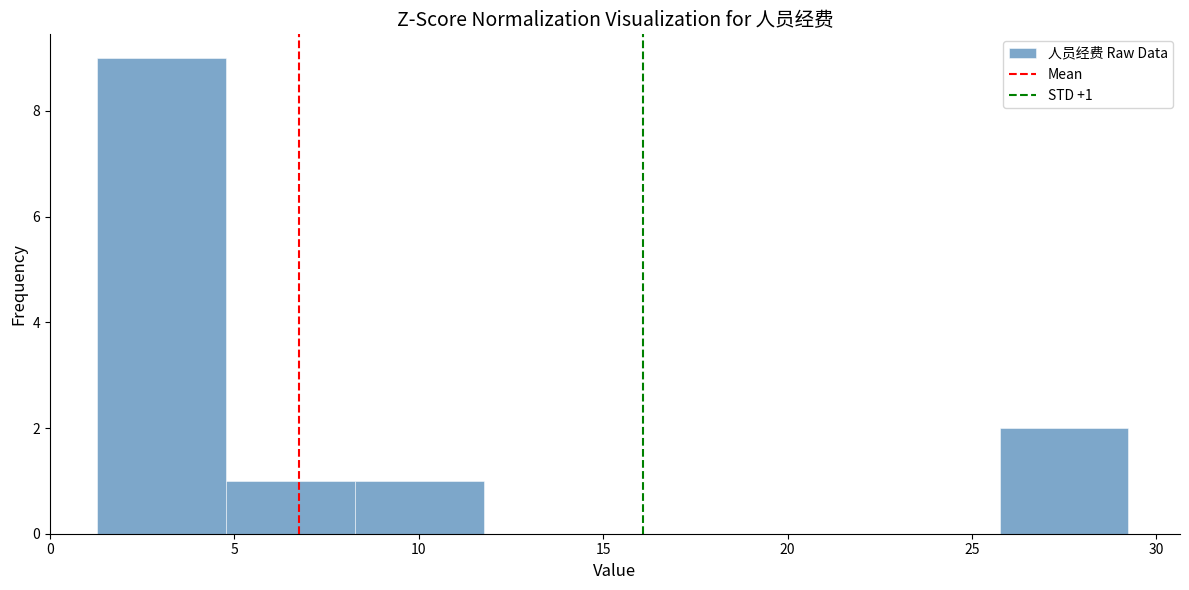

Over which range of the x-axis is the bar tallest?

1.5 to 5.0